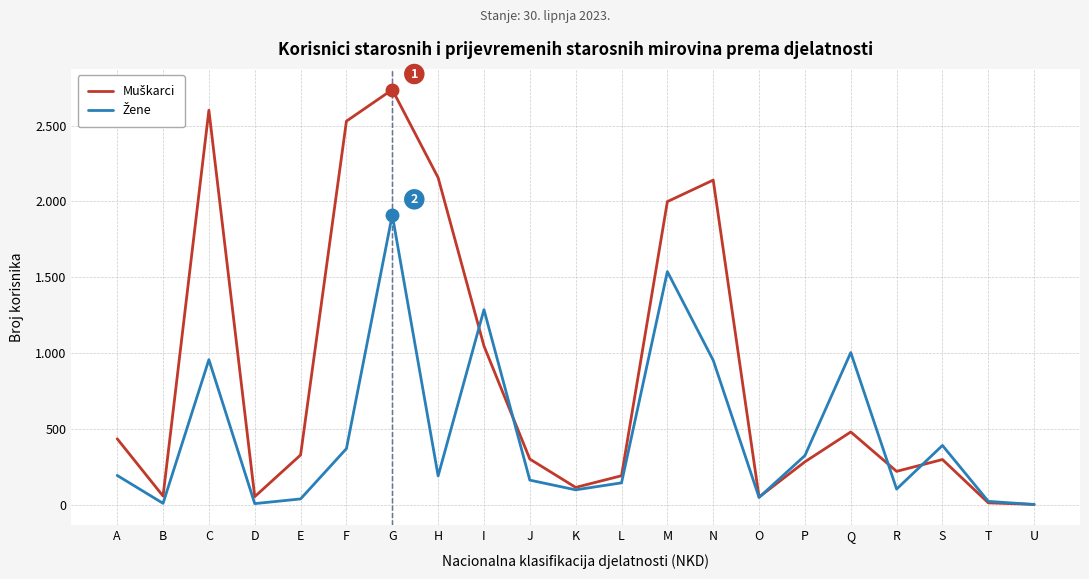

What is the value of the Žene point at the 1st from the left?

192